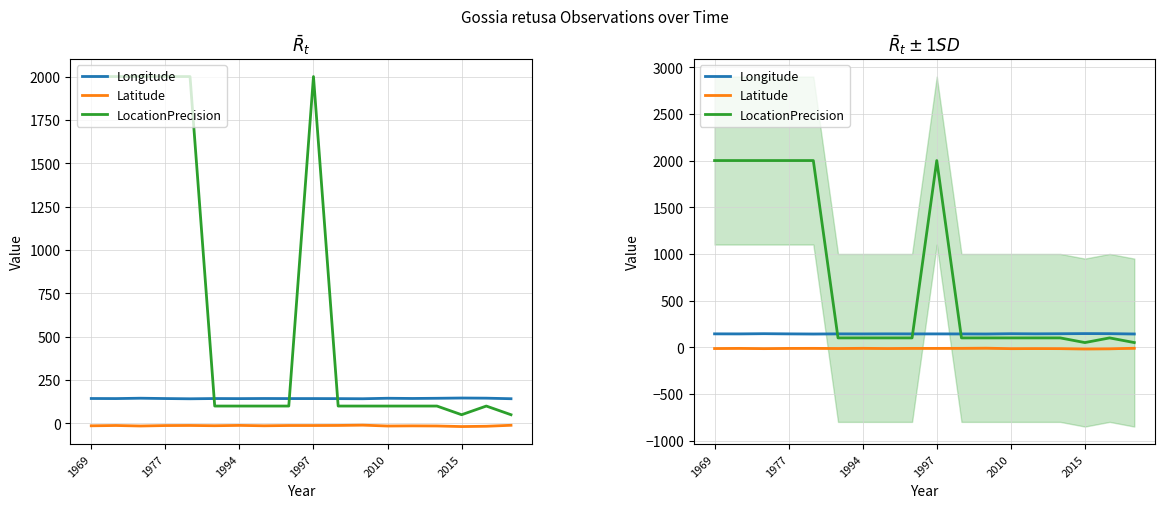

Which series has the widest spread of values?

LocationPrecision